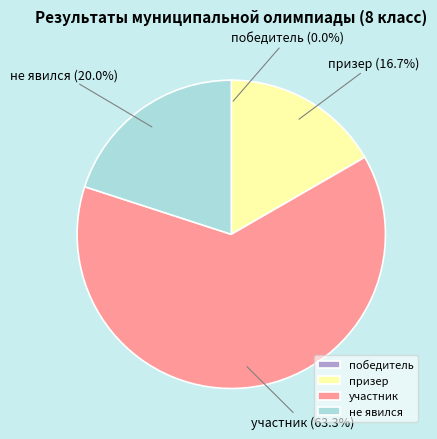

What percentage do не явился and призер together represent?

36.7%